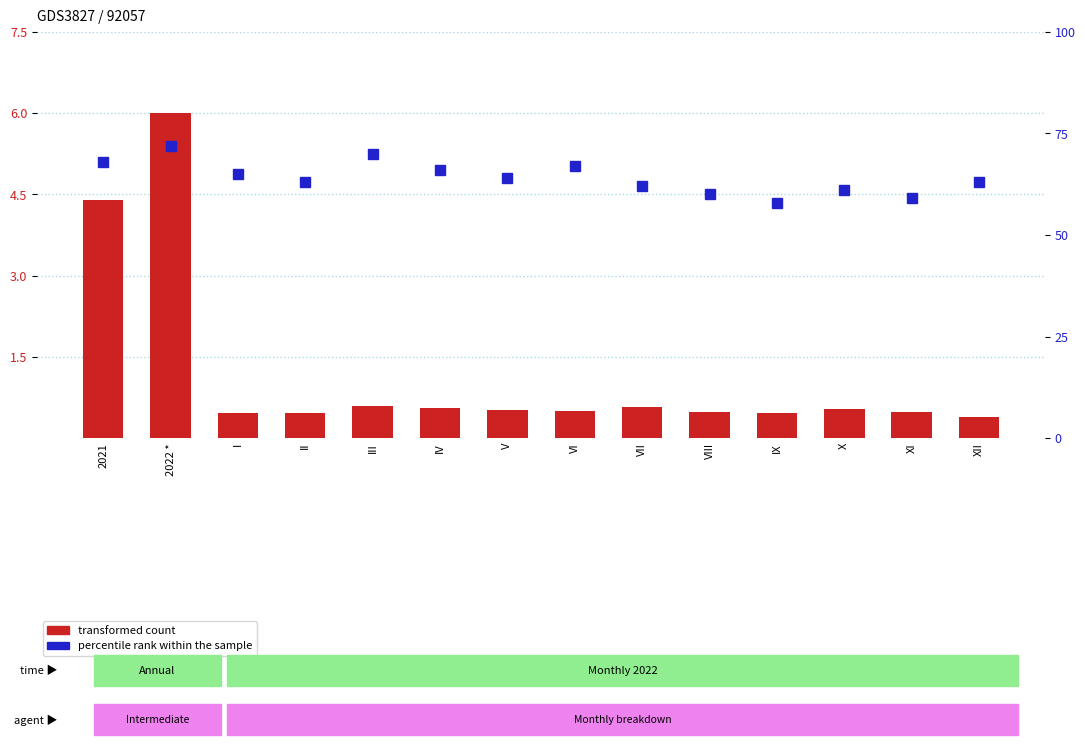

Is it true that percentile rank within the sample equals 15.2 at I?

False